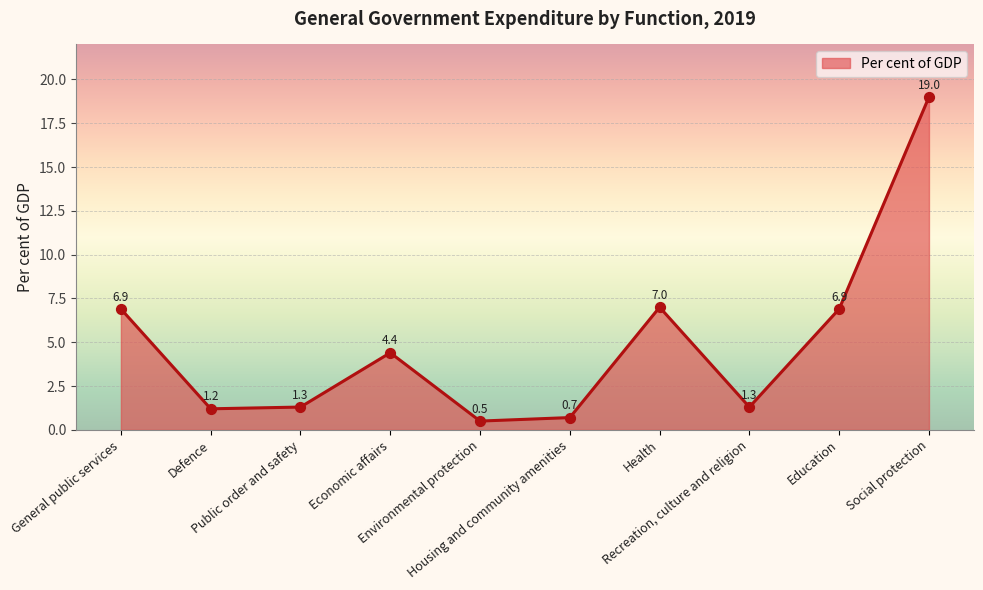

What is the change in value from Education to Social protection?

+12.1